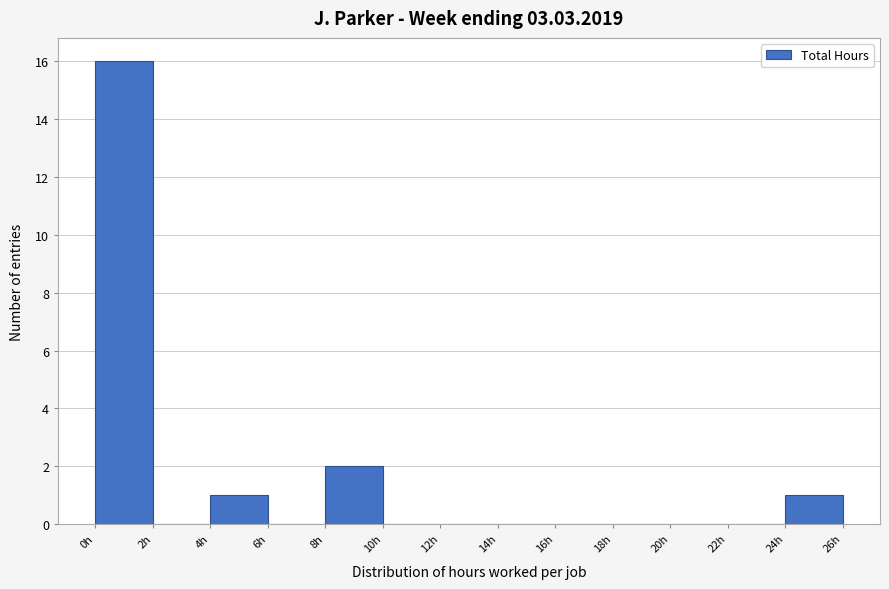

Reading left to right, list every bar in this chart as the range it spans on the x-axis followed by its height. The values are not printed on the chart, so give them approximately, as read against the axis.

0 to 2: 16
2 to 4: 0
4 to 6: 1
6 to 8: 0
8 to 10: 2
10 to 12: 0
12 to 14: 0
14 to 16: 0
16 to 18: 0
18 to 20: 0
20 to 22: 0
22 to 24: 0
24 to 26: 1